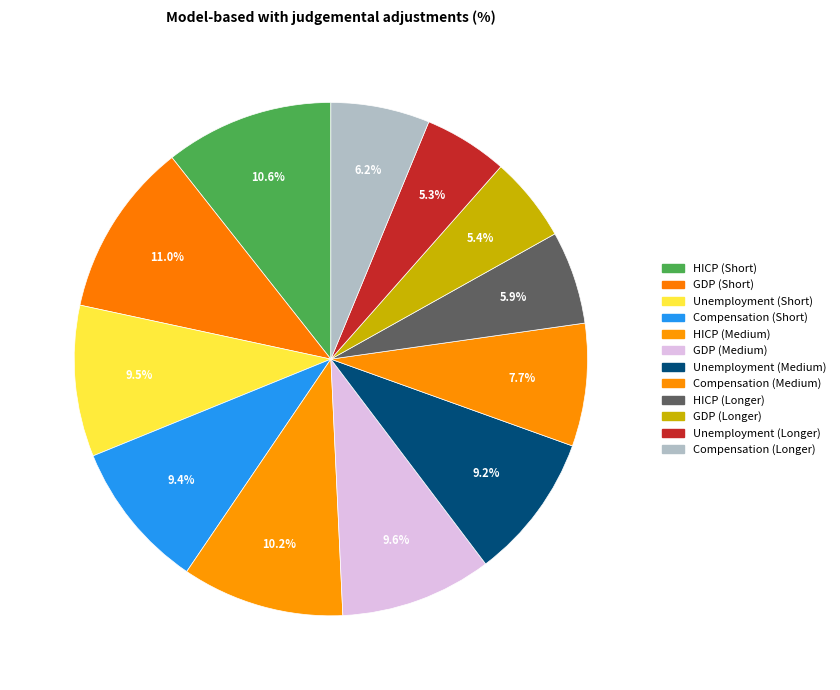

Is there a majority slice in this chart?

No